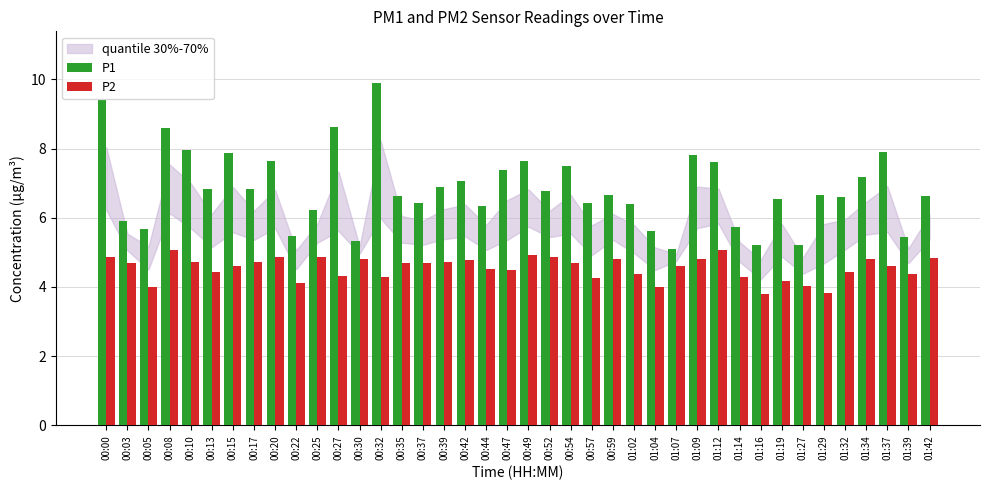

What is the maximum value shown in the chart?

9.9